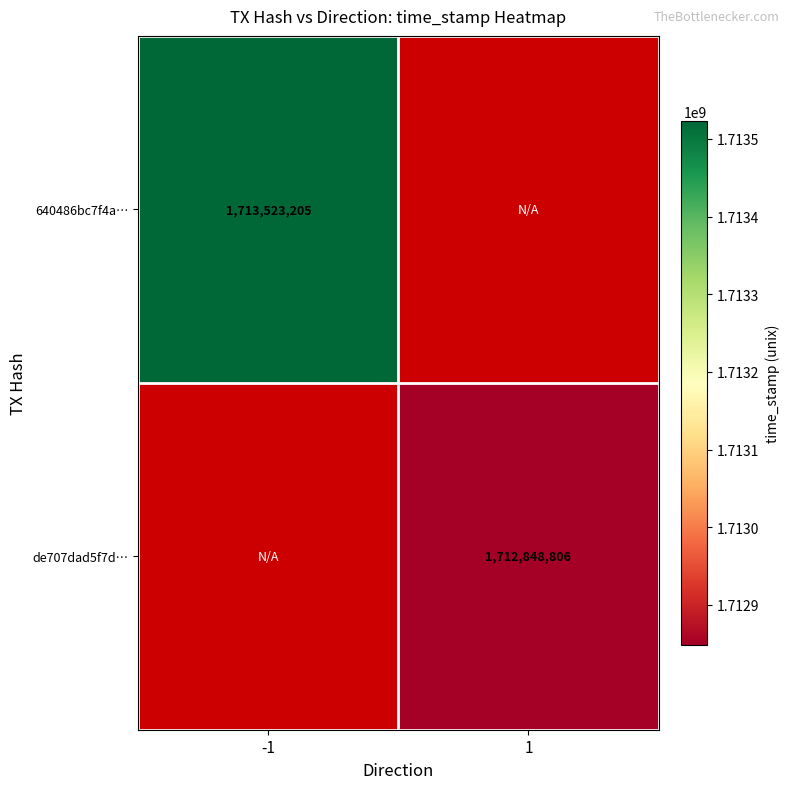

Between 1 and -1, which is larger?

-1